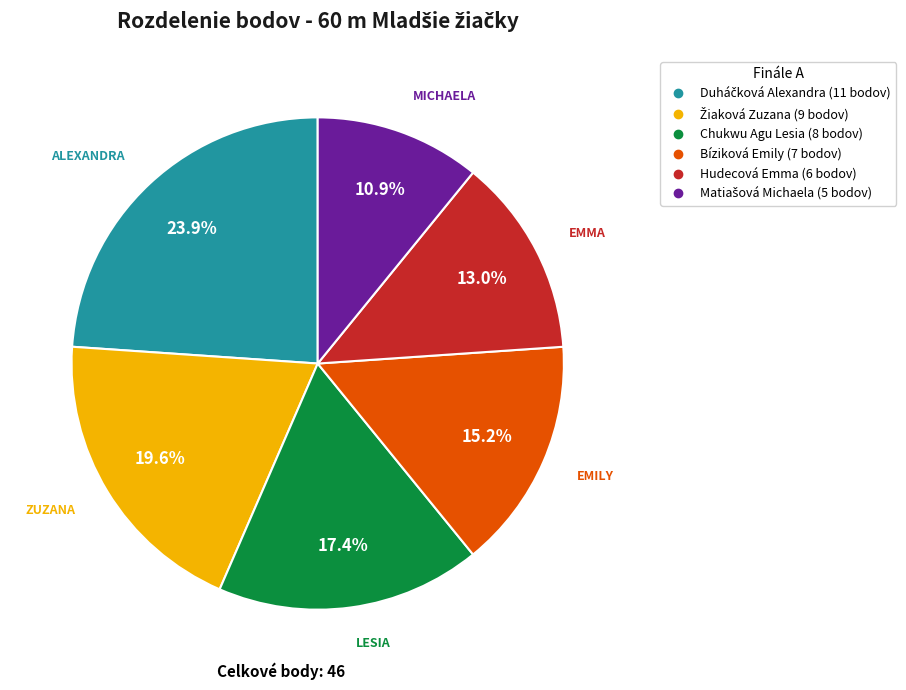

Is there any slice that represents more than half of the pie?

No